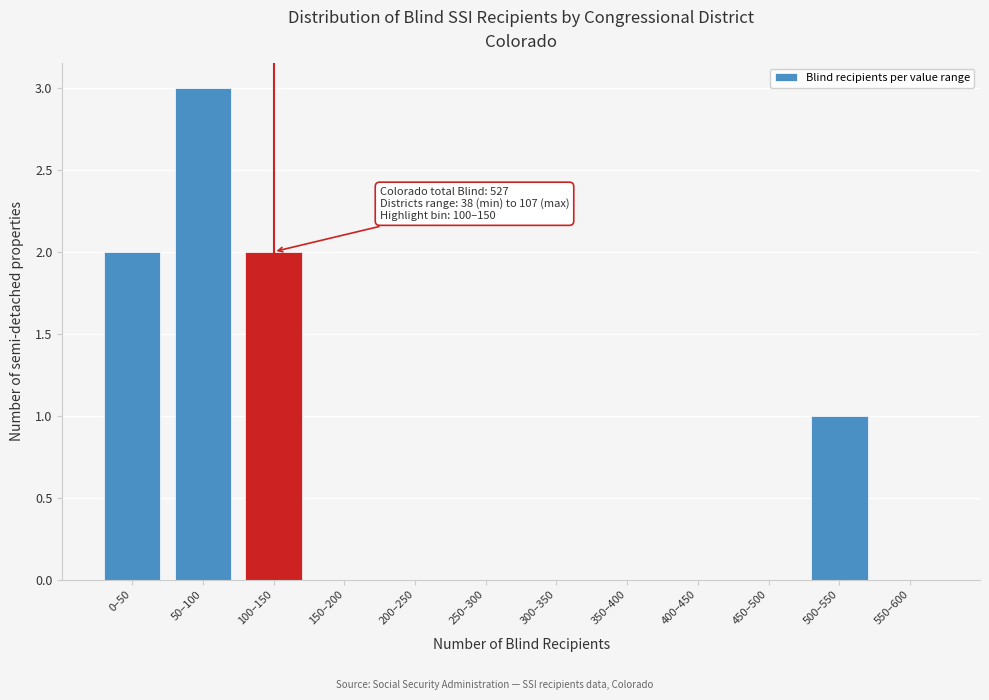

Reading left to right, transcribe all the data shown in this chart.

0–50=2	50–100=3	100–150=2	150–200=0	200–250=0	250–300=0	300–350=0	350–400=0	400–450=0	450–500=0	500–550=1	550–600=0